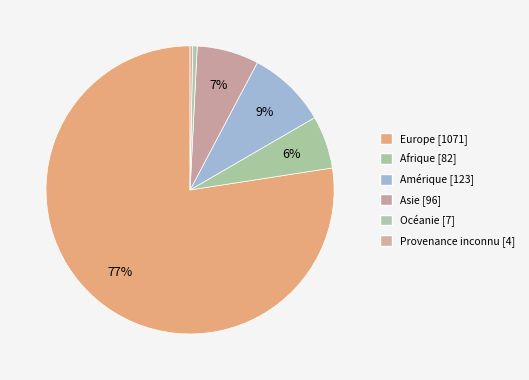

Which has a higher value, Amérique or Europe?

Europe